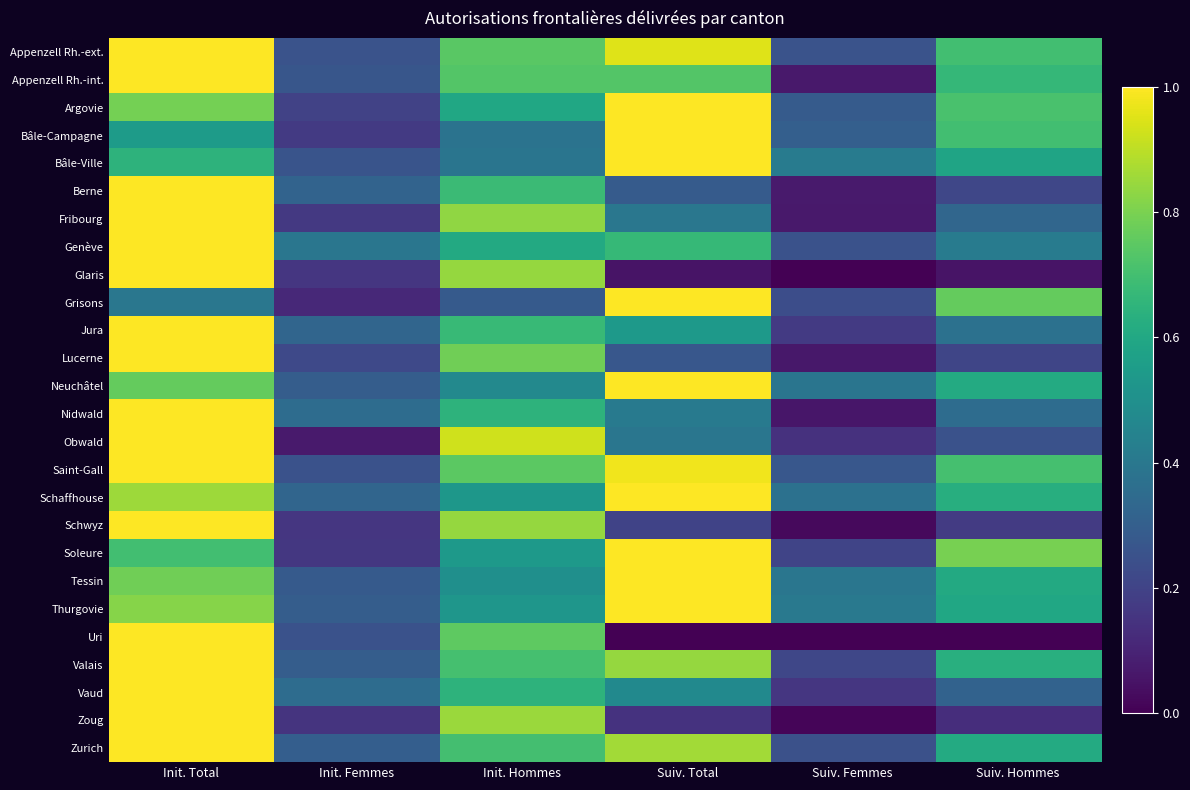

Reading right to left, extract all data points from this chart.

Appenzell Rh.-ext.: Suiv. Hommes=0.7	Suiv. Femmes=0.3	Suiv. Total=1.0	Init. Hommes=0.7	Init. Femmes=0.3	Init. Total=1.0
Appenzell Rh.-int.: Suiv. Hommes=0.7	Suiv. Femmes=0.1	Suiv. Total=0.7	Init. Hommes=0.7	Init. Femmes=0.3	Init. Total=1.0
Argovie: Suiv. Hommes=0.7	Suiv. Femmes=0.3	Suiv. Total=1.0	Init. Hommes=0.6	Init. Femmes=0.2	Init. Total=0.8
Bâle-Campagne: Suiv. Hommes=0.7	Suiv. Femmes=0.3	Suiv. Total=1.0	Init. Hommes=0.4	Init. Femmes=0.2	Init. Total=0.5
Bâle-Ville: Suiv. Hommes=0.6	Suiv. Femmes=0.4	Suiv. Total=1.0	Init. Hommes=0.4	Init. Femmes=0.3	Init. Total=0.6
Berne: Suiv. Hommes=0.2	Suiv. Femmes=0.1	Suiv. Total=0.3	Init. Hommes=0.7	Init. Femmes=0.3	Init. Total=1.0
Fribourg: Suiv. Hommes=0.3	Suiv. Femmes=0.1	Suiv. Total=0.4	Init. Hommes=0.8	Init. Femmes=0.2	Init. Total=1.0
Genève: Suiv. Hommes=0.4	Suiv. Femmes=0.3	Suiv. Total=0.7	Init. Hommes=0.6	Init. Femmes=0.4	Init. Total=1.0
Glaris: Suiv. Hommes=0.1	Suiv. Femmes=0.0	Suiv. Total=0.1	Init. Hommes=0.8	Init. Femmes=0.2	Init. Total=1.0
Grisons: Suiv. Hommes=0.8	Suiv. Femmes=0.2	Suiv. Total=1.0	Init. Hommes=0.3	Init. Femmes=0.1	Init. Total=0.4
Jura: Suiv. Hommes=0.4	Suiv. Femmes=0.2	Suiv. Total=0.5	Init. Hommes=0.7	Init. Femmes=0.3	Init. Total=1.0
Lucerne: Suiv. Hommes=0.2	Suiv. Femmes=0.1	Suiv. Total=0.3	Init. Hommes=0.8	Init. Femmes=0.2	Init. Total=1.0
Neuchâtel: Suiv. Hommes=0.6	Suiv. Femmes=0.4	Suiv. Total=1.0	Init. Hommes=0.5	Init. Femmes=0.3	Init. Total=0.8
Nidwald: Suiv. Hommes=0.4	Suiv. Femmes=0.1	Suiv. Total=0.4	Init. Hommes=0.6	Init. Femmes=0.4	Init. Total=1.0
Obwald: Suiv. Hommes=0.2	Suiv. Femmes=0.1	Suiv. Total=0.4	Init. Hommes=0.9	Init. Femmes=0.1	Init. Total=1.0
Saint-Gall: Suiv. Hommes=0.7	Suiv. Femmes=0.3	Suiv. Total=1.0	Init. Hommes=0.7	Init. Femmes=0.3	Init. Total=1.0
Schaffhouse: Suiv. Hommes=0.6	Suiv. Femmes=0.4	Suiv. Total=1.0	Init. Hommes=0.5	Init. Femmes=0.3	Init. Total=0.9
Schwyz: Suiv. Hommes=0.2	Suiv. Femmes=0.0	Suiv. Total=0.2	Init. Hommes=0.8	Init. Femmes=0.2	Init. Total=1.0
Soleure: Suiv. Hommes=0.8	Suiv. Femmes=0.2	Suiv. Total=1.0	Init. Hommes=0.5	Init. Femmes=0.2	Init. Total=0.7
Tessin: Suiv. Hommes=0.6	Suiv. Femmes=0.4	Suiv. Total=1.0	Init. Hommes=0.5	Init. Femmes=0.3	Init. Total=0.8
Thurgovie: Suiv. Hommes=0.6	Suiv. Femmes=0.4	Suiv. Total=1.0	Init. Hommes=0.5	Init. Femmes=0.3	Init. Total=0.8
Uri: Suiv. Hommes=0.0	Suiv. Femmes=0.0	Suiv. Total=0.0	Init. Hommes=0.8	Init. Femmes=0.2	Init. Total=1.0
Valais: Suiv. Hommes=0.6	Suiv. Femmes=0.2	Suiv. Total=0.8	Init. Hommes=0.7	Init. Femmes=0.3	Init. Total=1.0
Vaud: Suiv. Hommes=0.3	Suiv. Femmes=0.2	Suiv. Total=0.5	Init. Hommes=0.6	Init. Femmes=0.4	Init. Total=1.0
Zoug: Suiv. Hommes=0.1	Suiv. Femmes=0.0	Suiv. Total=0.1	Init. Hommes=0.8	Init. Femmes=0.2	Init. Total=1.0
Zurich: Suiv. Hommes=0.6	Suiv. Femmes=0.2	Suiv. Total=0.9	Init. Hommes=0.7	Init. Femmes=0.3	Init. Total=1.0